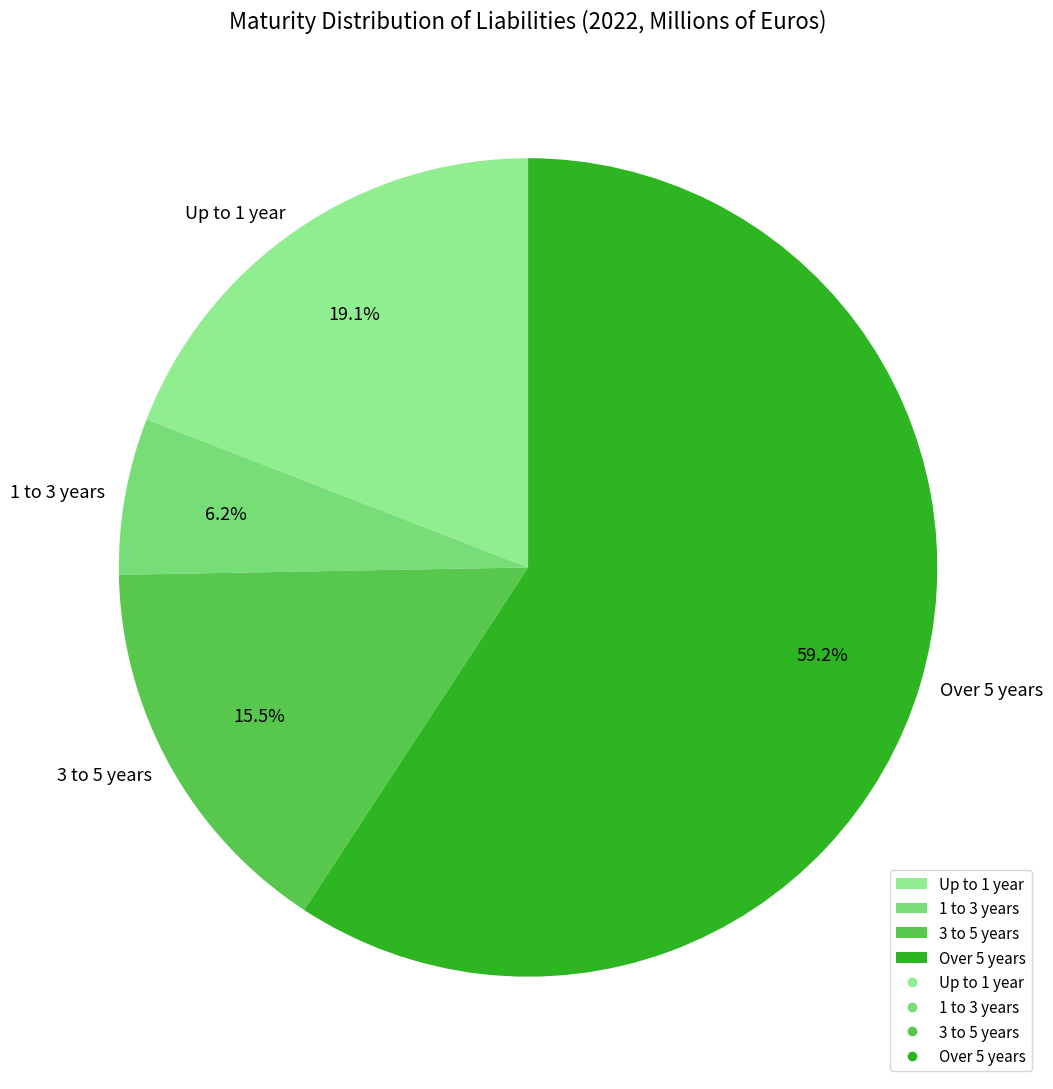

Rank the categories by value from lowest to highest.

1 to 3 years, 3 to 5 years, Up to 1 year, Over 5 years